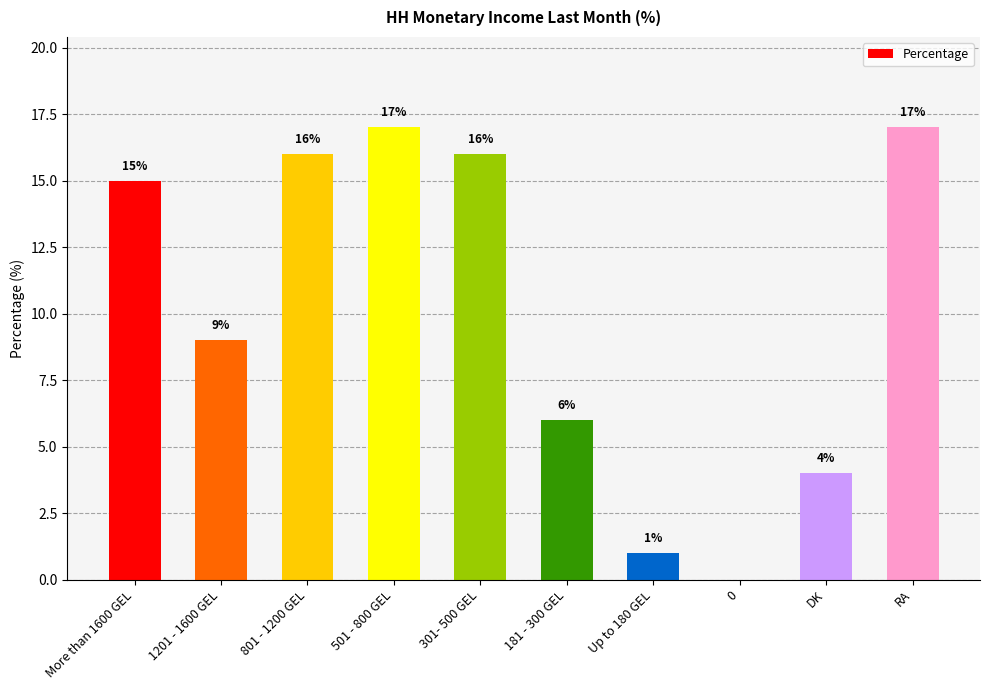

What is the maximum value shown in the chart?

17